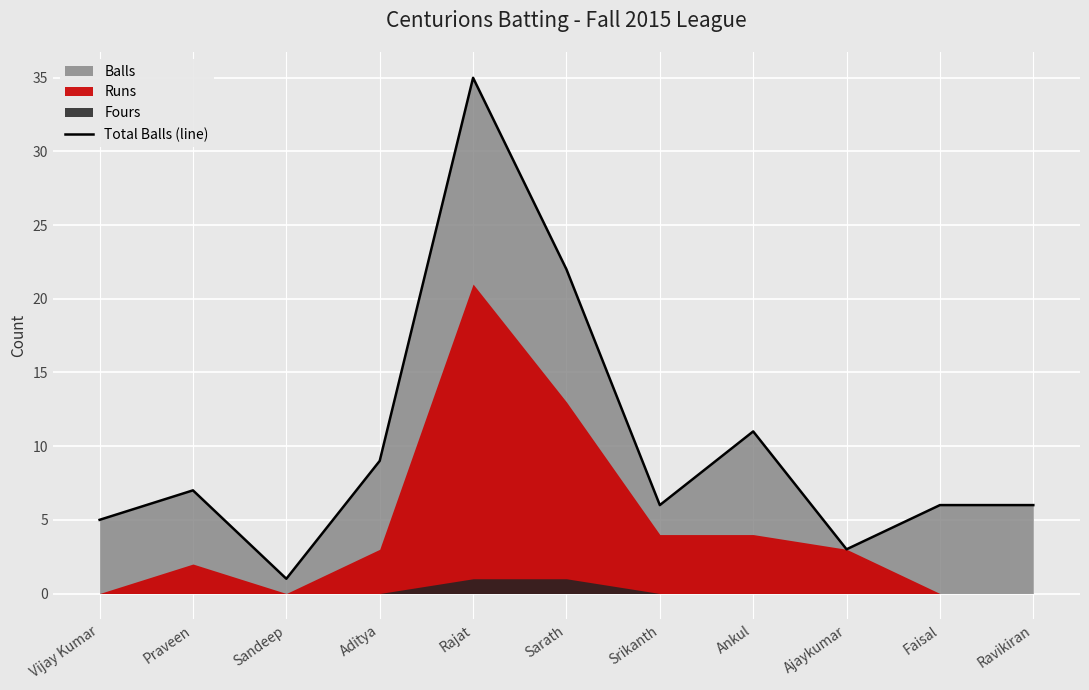

What is the smallest value displayed?

1